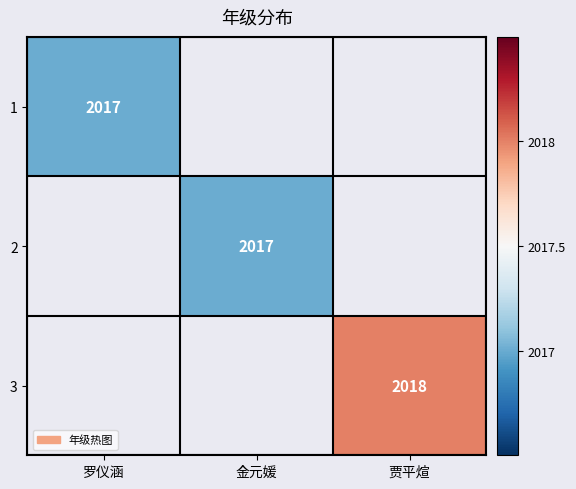

The value of 3 at 贾平煊 is 2018. True or false?

True